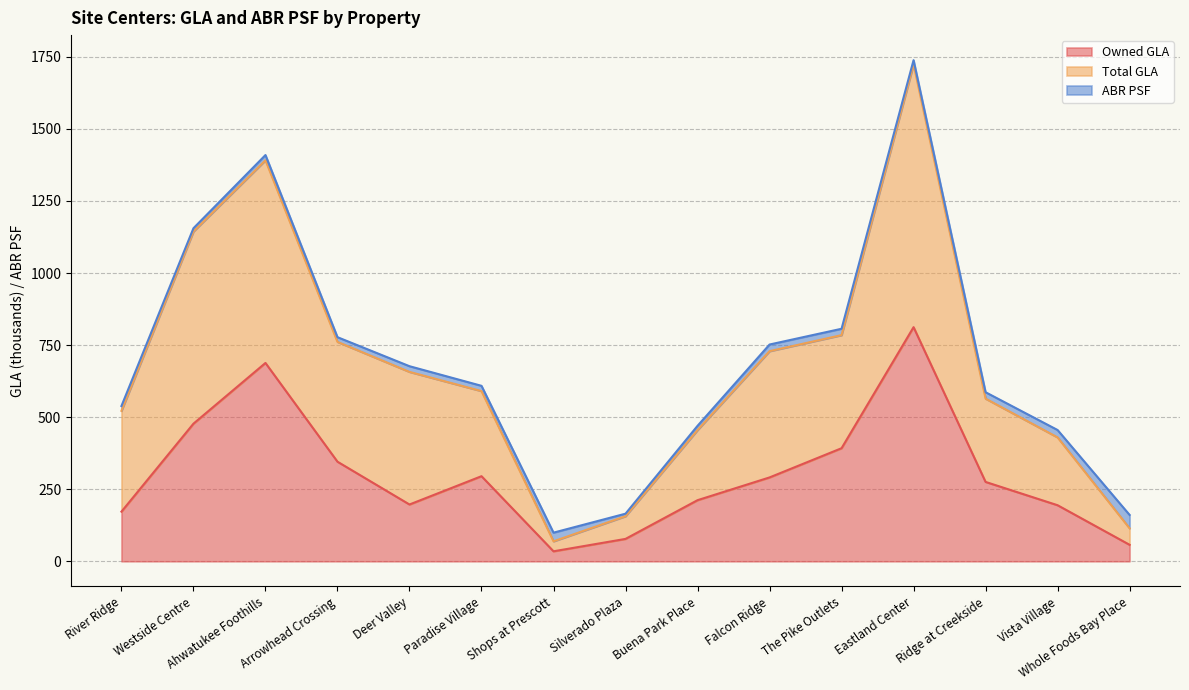

What is the sum of the Total GLA values at Westside Centre and Arrowhead Crossing?

1905.2